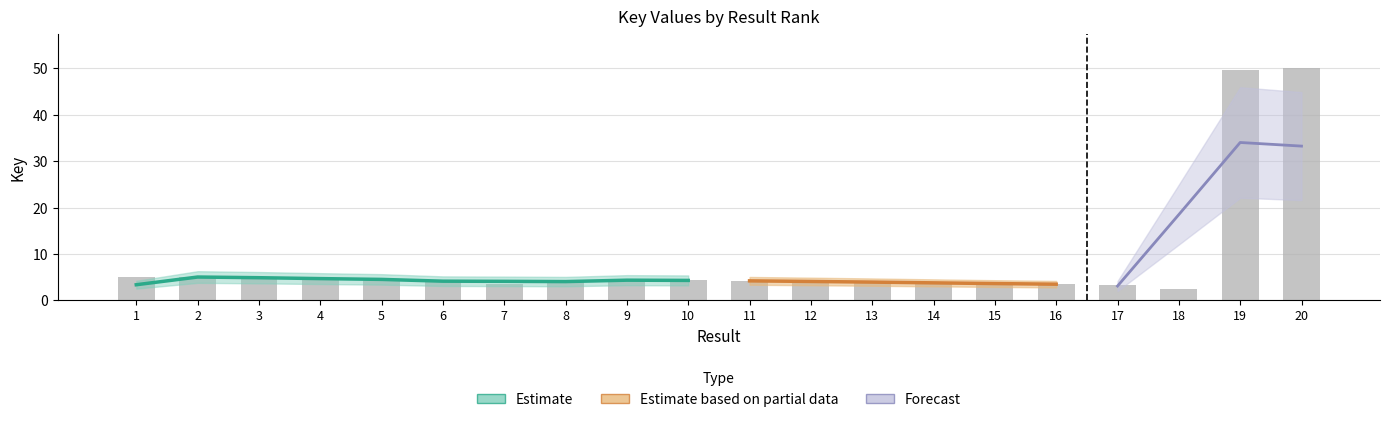

What is the smallest value displayed?

2.3